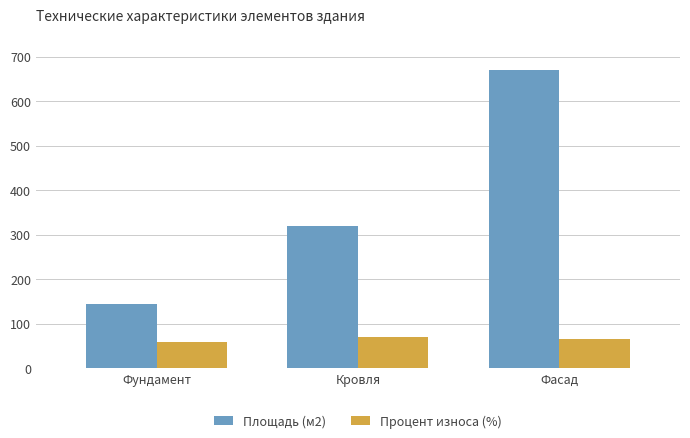

Read the Процент износа (%) value at Кровля.

70